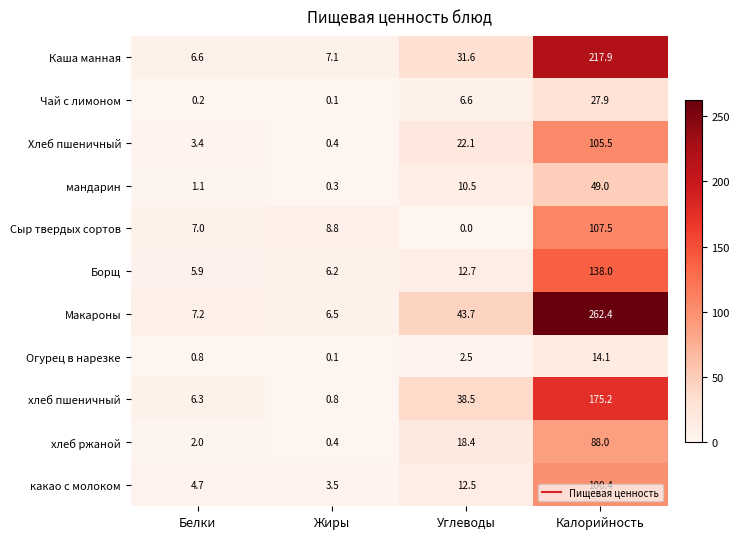

Which category has the lowest value across all series?

Углеводы